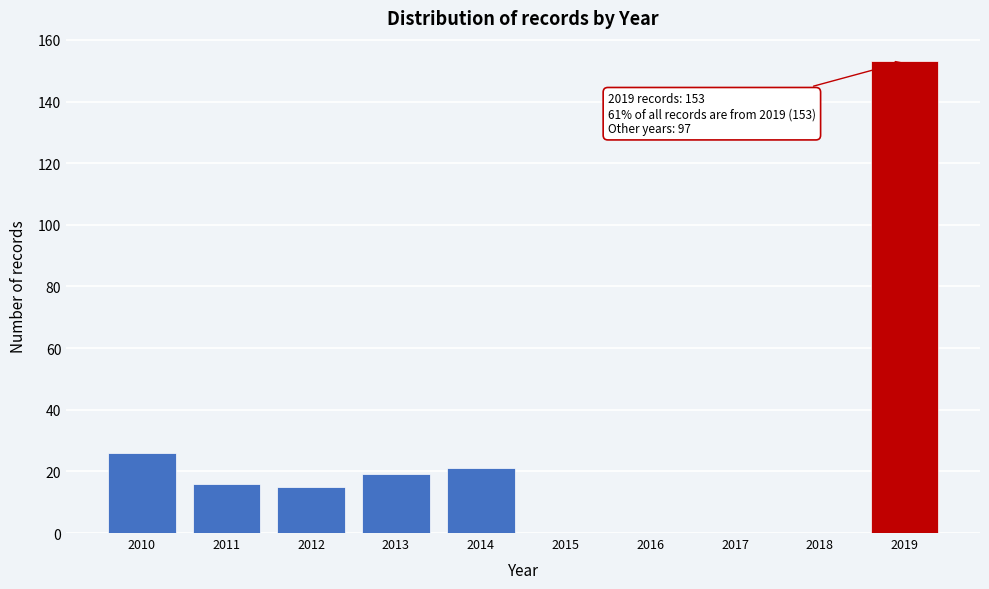

Reading left to right, what are all the values shown in this chart?

2010=26	2011=16	2012=15	2013=19	2014=21	2015=0	2016=0	2017=0	2018=0	2019=153